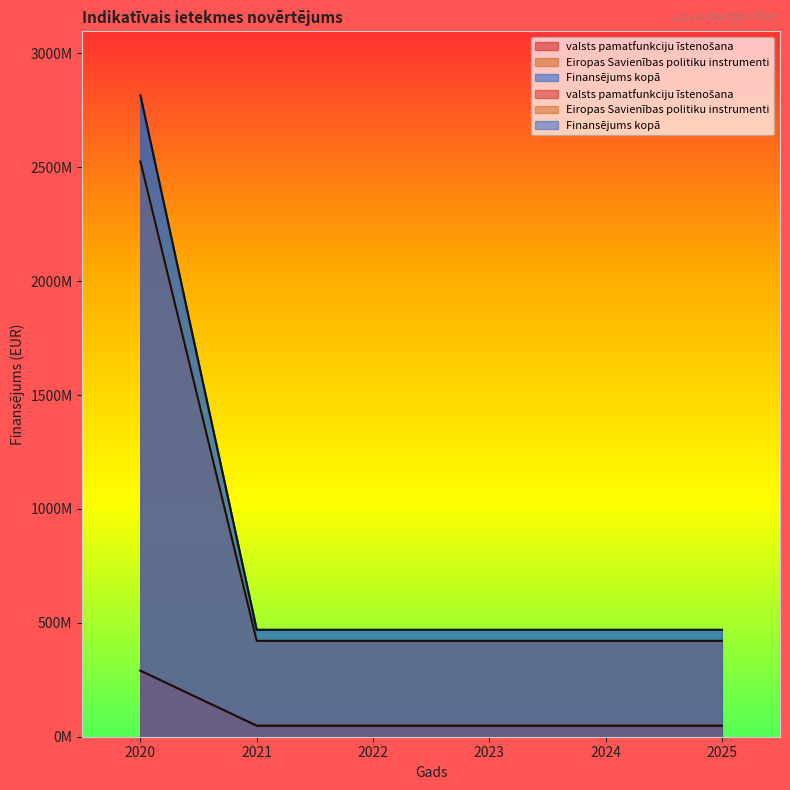

Does the chart display data point markers on the line(s)?

No